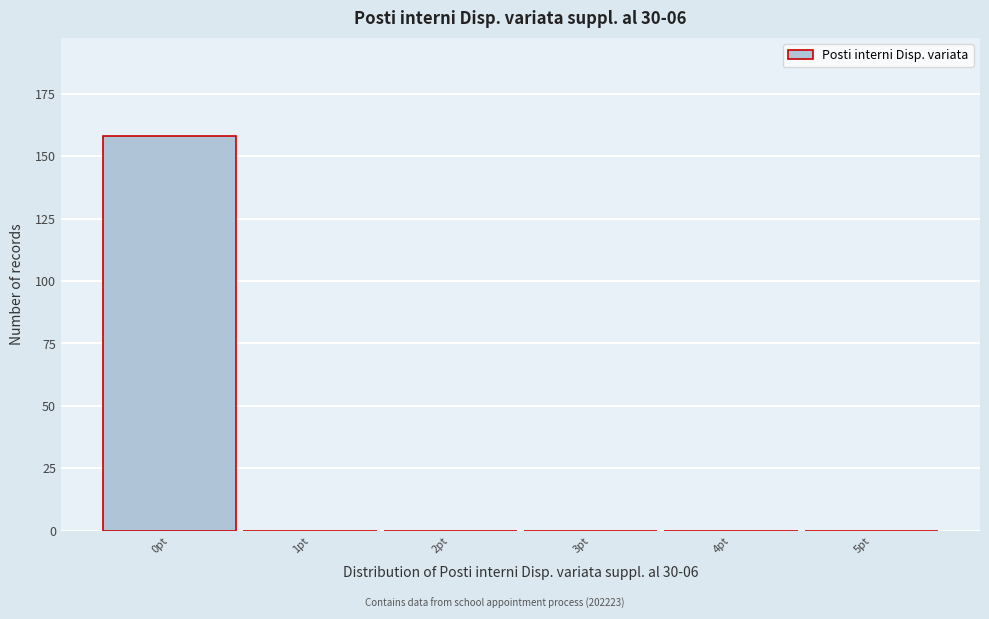

Reading left to right, transcribe this chart: for each bar, give the range it covers on the x-axis and its height. The values are not printed on the chart, so give them approximately, as read against the axis.

-0.5 to 0.5: 160
0.5 to 1.5: 0
1.5 to 2.5: 0
2.5 to 3.5: 0
3.5 to 4.5: 0
4.5 to 5.5: 0